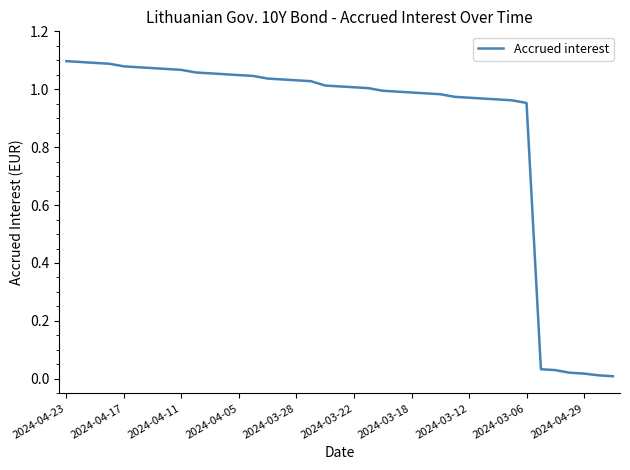

How many lines are shown in the chart?

1